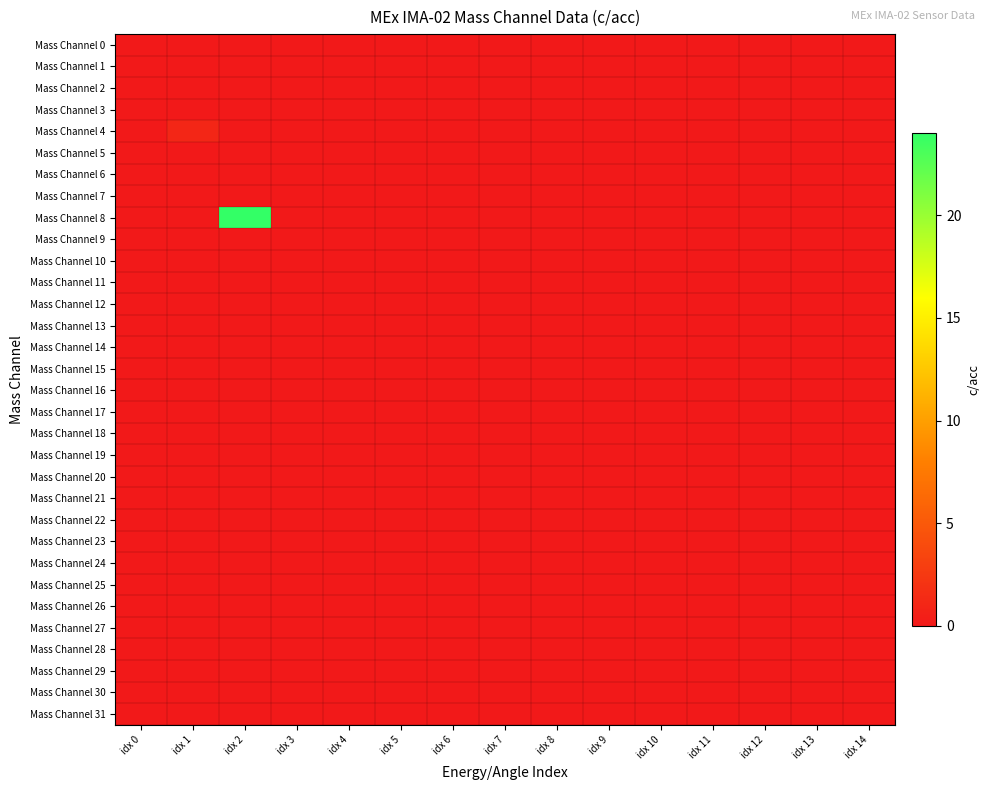

Which series changed the most between idx 8 and idx 12?

Mass Channel 0